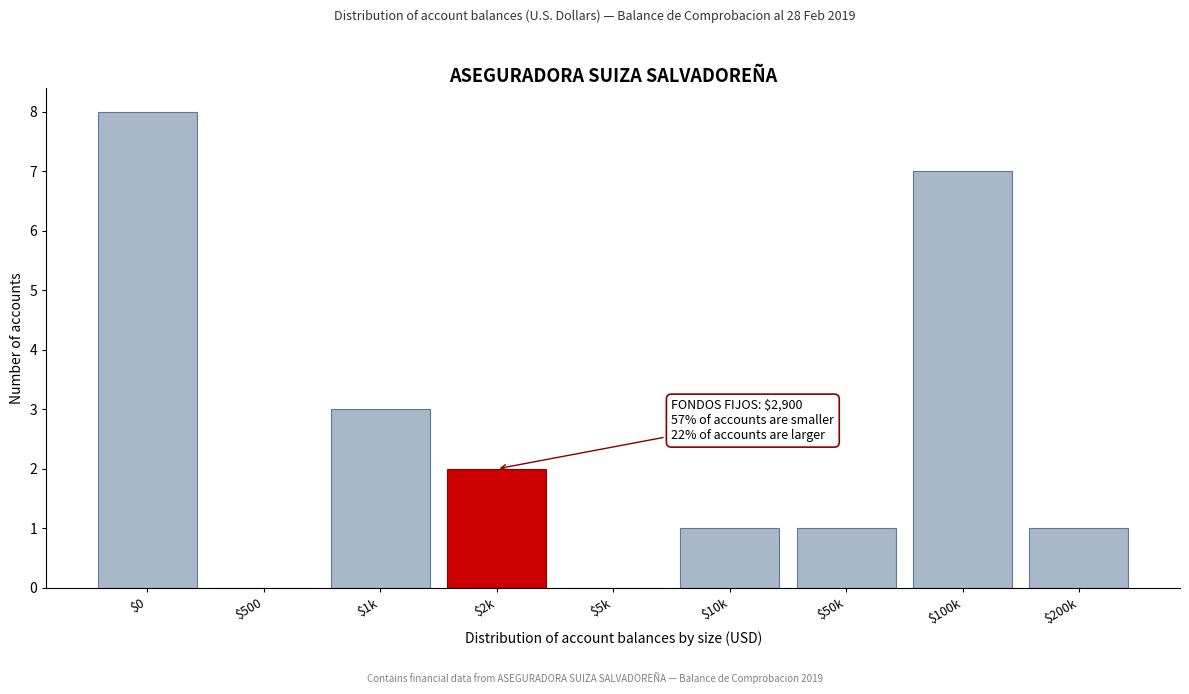

What is the sum of all values?

23